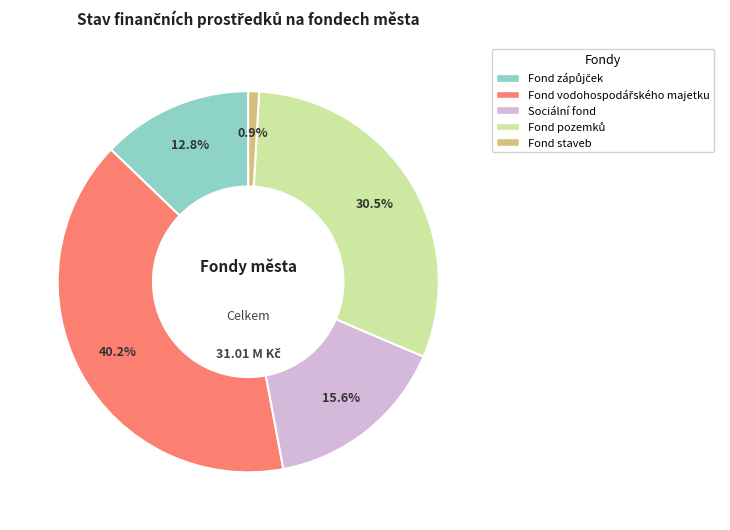

To the nearest percent, what is the difference between the largest and smallest slice percentages?

39%